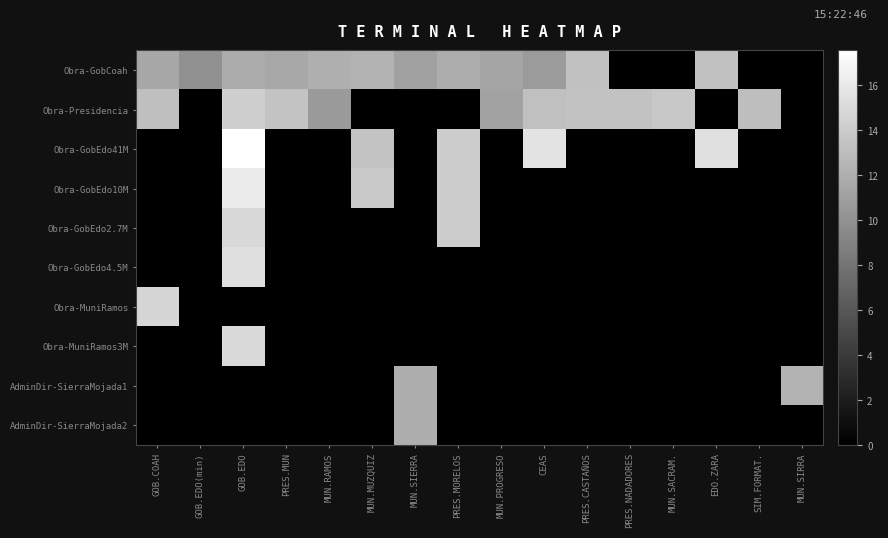

Which label corresponds to the largest value in the chart?

GOB.EDO